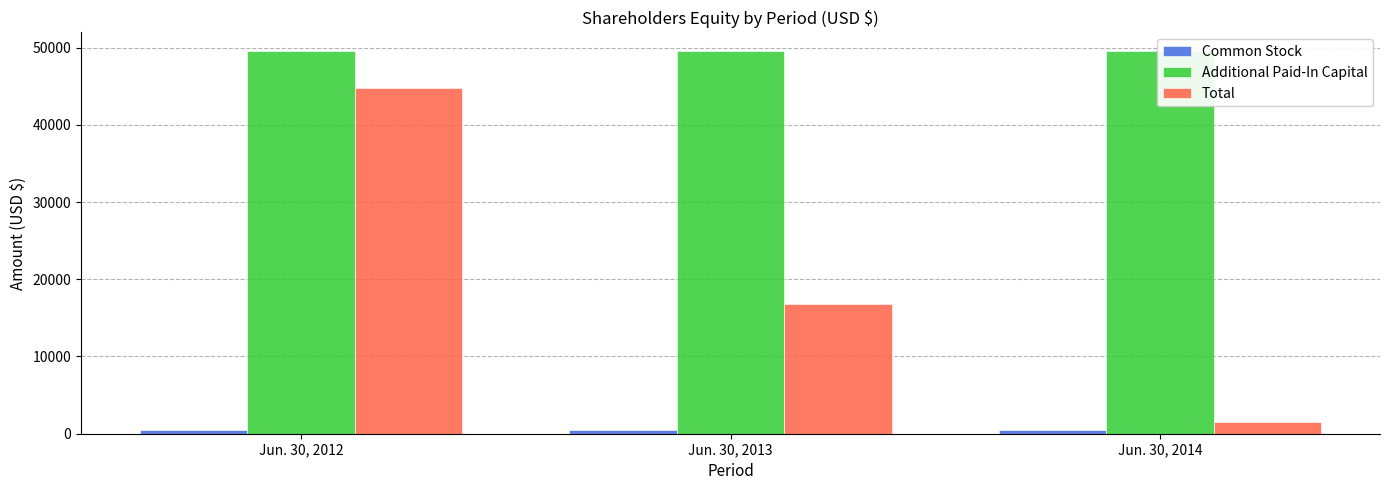

List the series in order of their peak value, lowest first.

Common Stock, Total, Additional Paid-In Capital